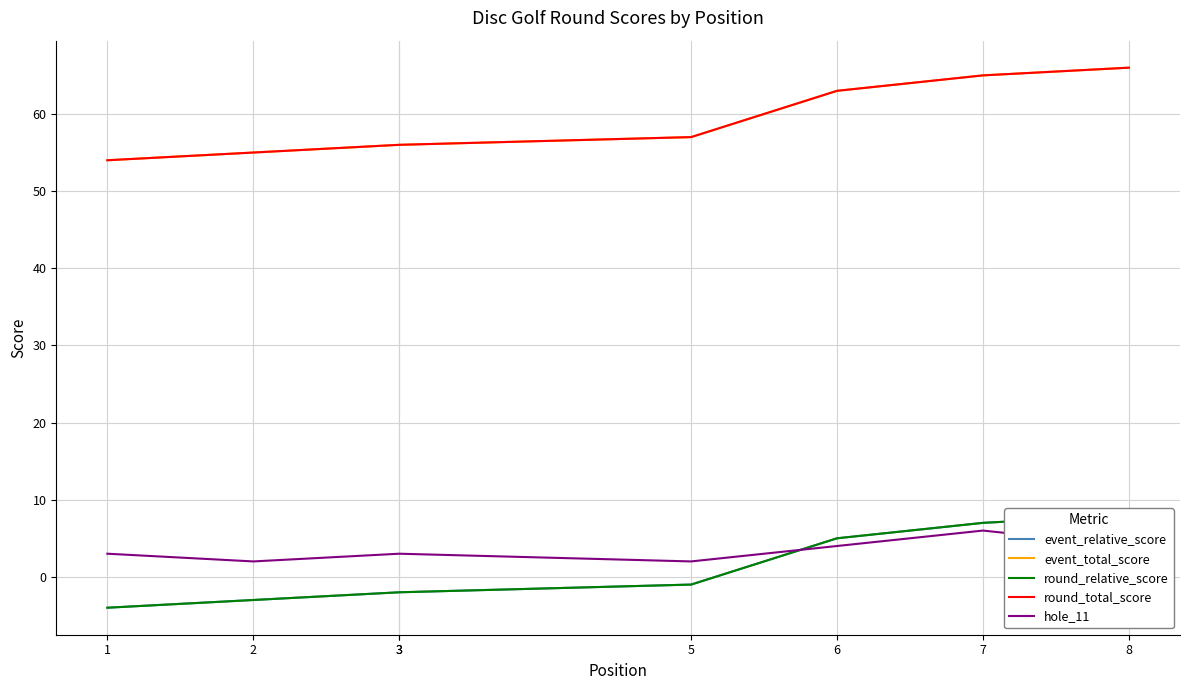

At which category does hole_11 reach its first local valley?

2